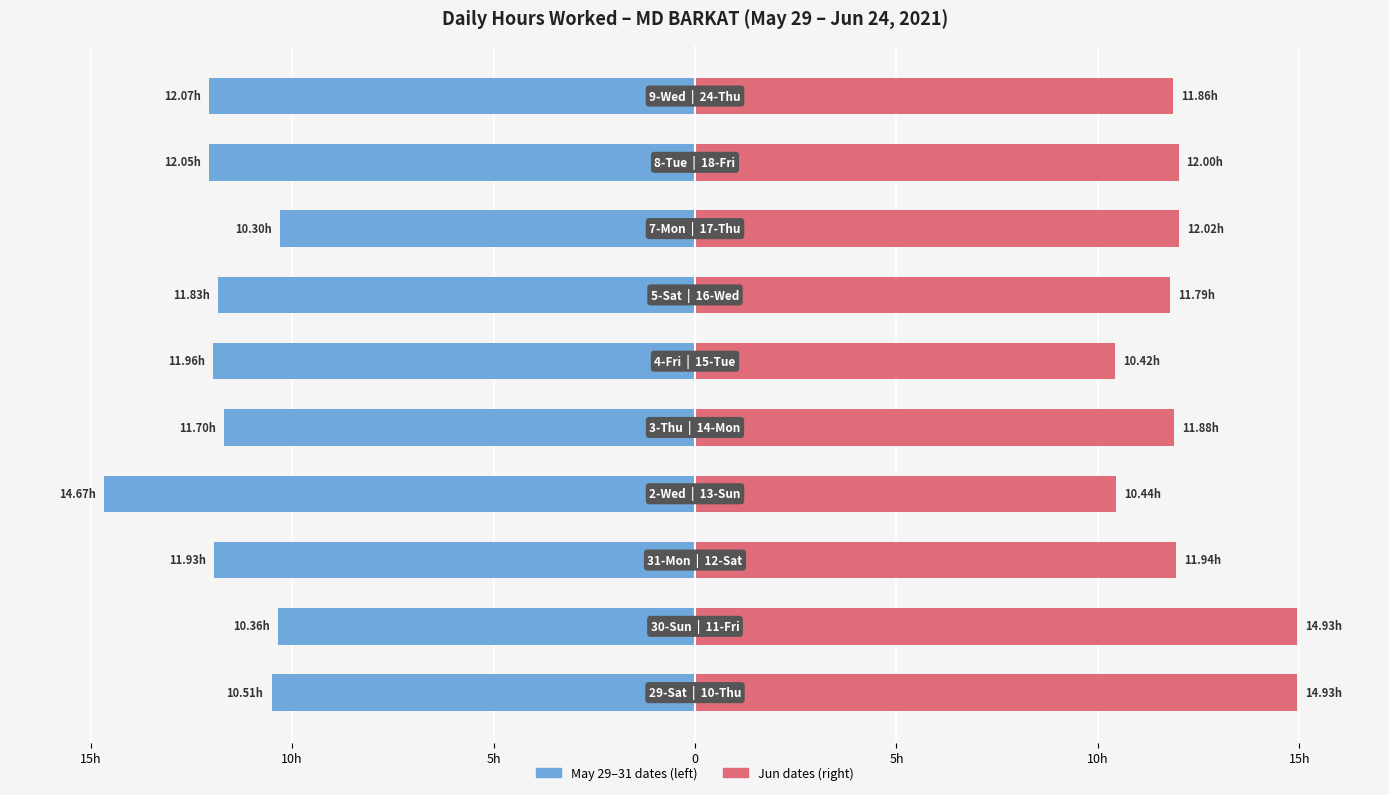

The value of Jun dates at 7 is 12.0. True or false?

True